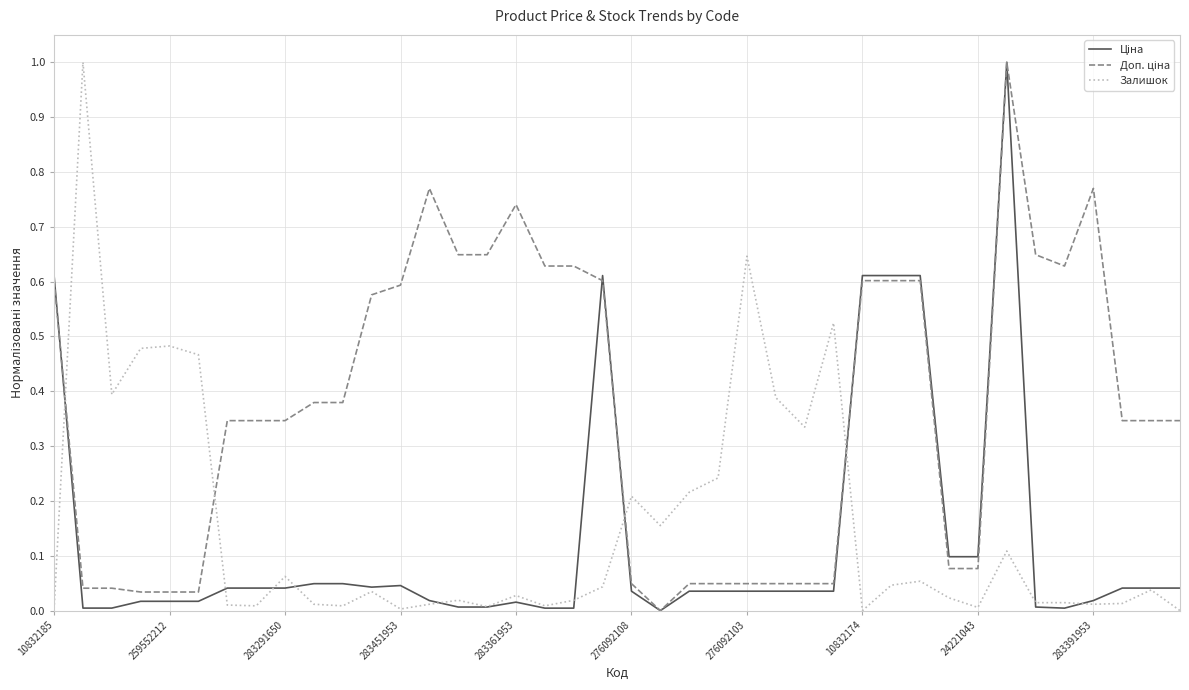

What is the maximum value shown in the chart?

1.0